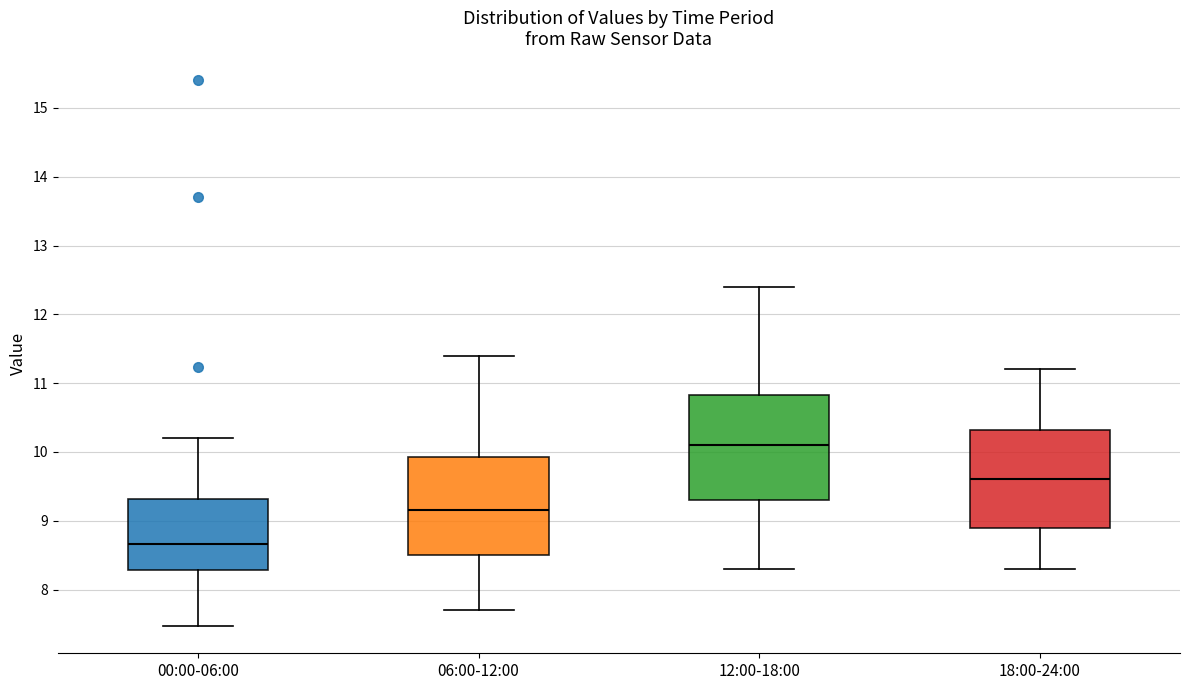

Reading left to right, transcribe this box plot: for each box, give where its median line is, the range the box spans, and where its two whiskers end, as read against the y-axis. The values are not printed on the chart, so give them approximately, as read against the axis.

00:00-06:00: median 8.7, box 8.3 to 9.3, whiskers 7.5 to 10.2
06:00-12:00: median 9.2, box 8.5 to 9.9, whiskers 7.7 to 11.4
12:00-18:00: median 10.1, box 9.3 to 10.8, whiskers 8.3 to 12.4
18:00-24:00: median 9.6, box 8.9 to 10.3, whiskers 8.3 to 11.2